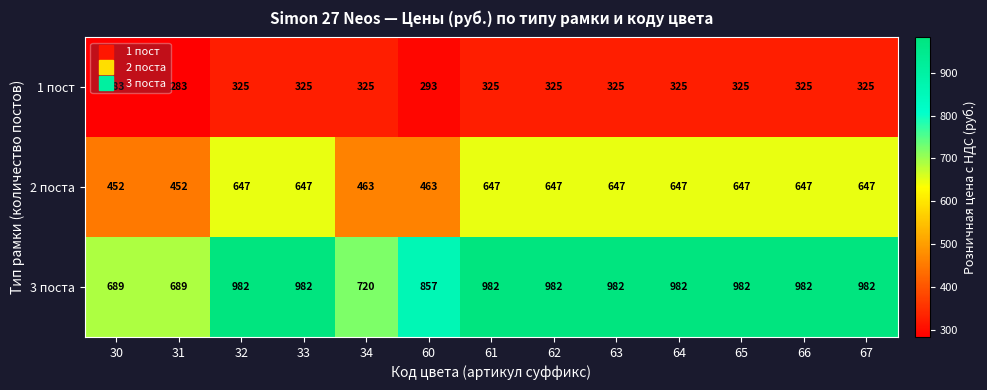

What is the difference between the maximum and minimum values in the 2 поста series?

195